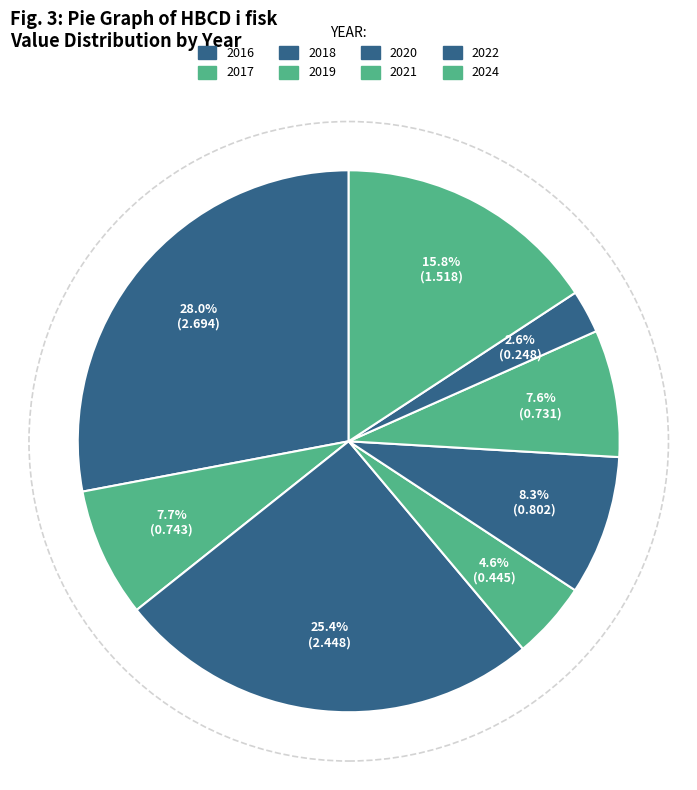

Which category has the smallest portion of the pie?

2022